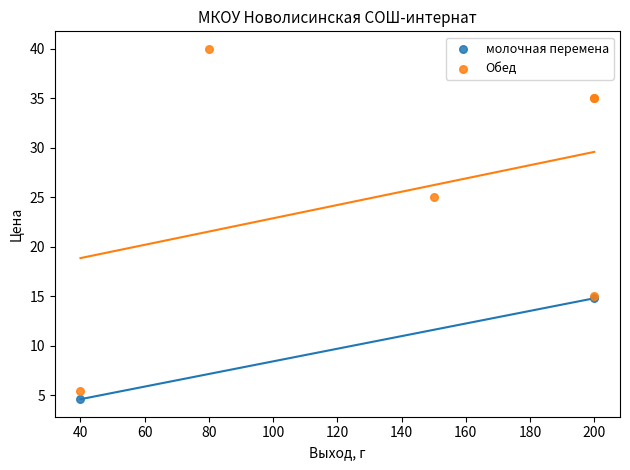

What are all the series names shown in the legend?

молочная перемена, Обед